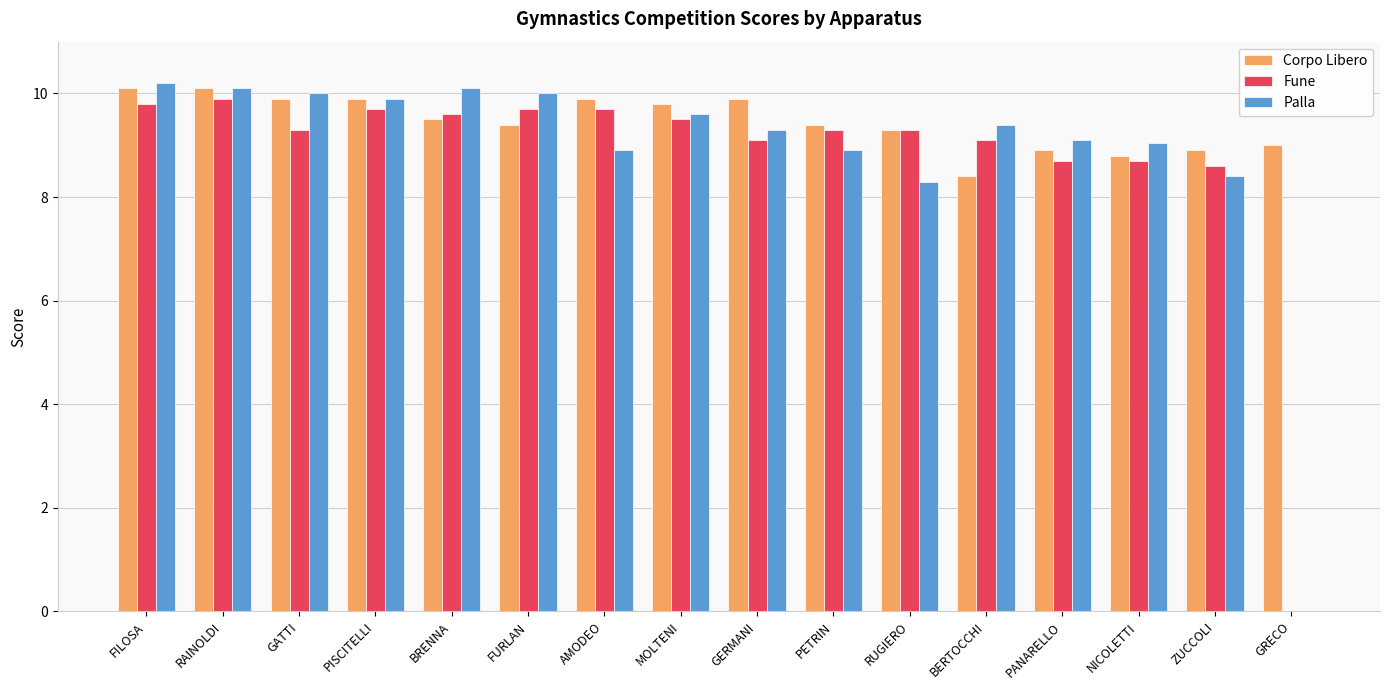

What is the sum of all Corpo Libero values?

151.2